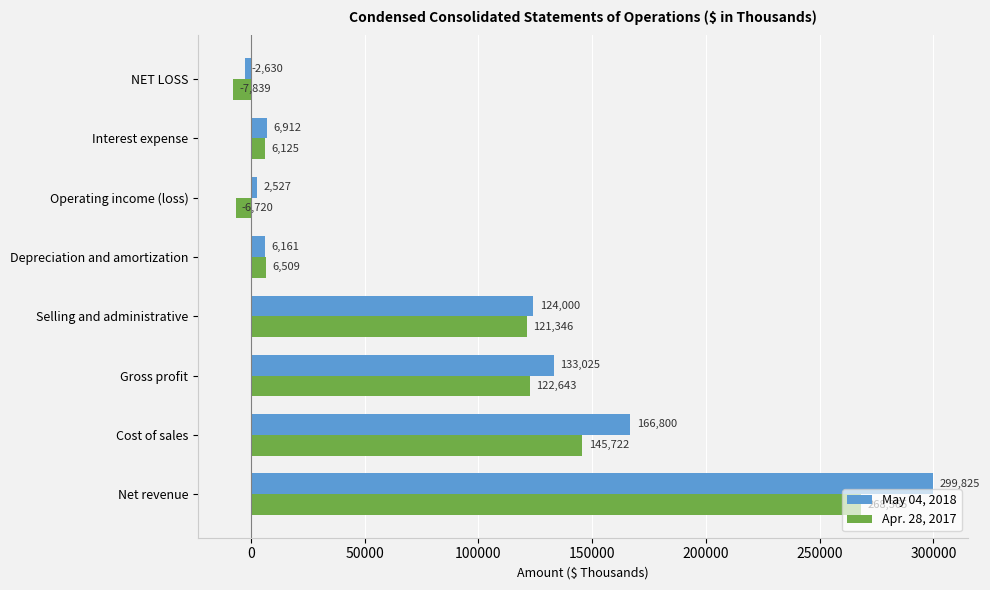

What is the maximum value for May 04, 2018?

299825